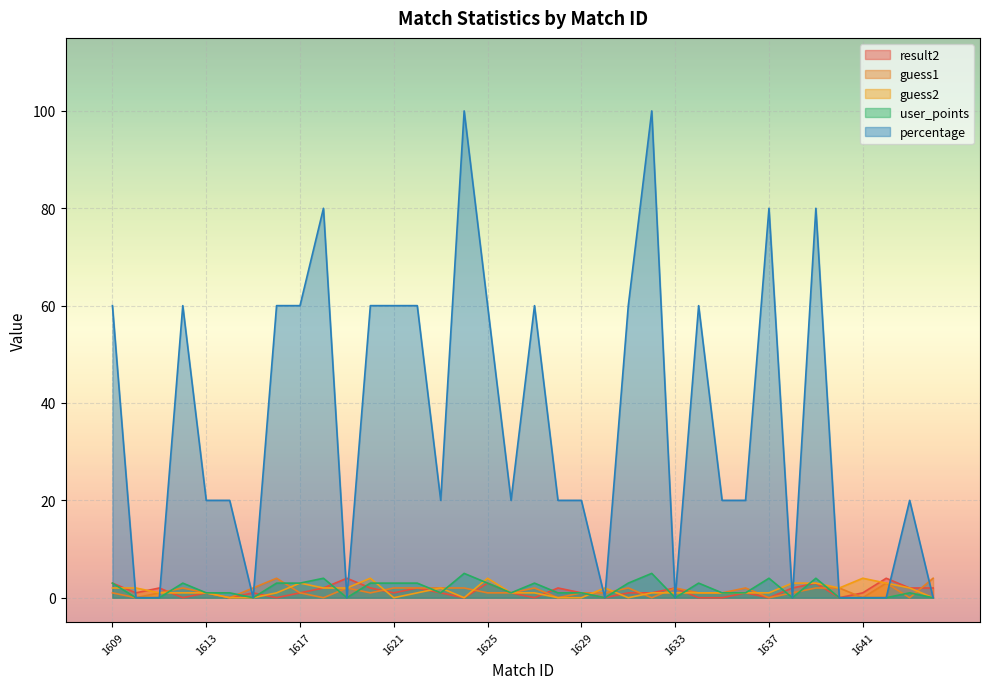

True or false: result2 has a value of 2 at 1632.

False